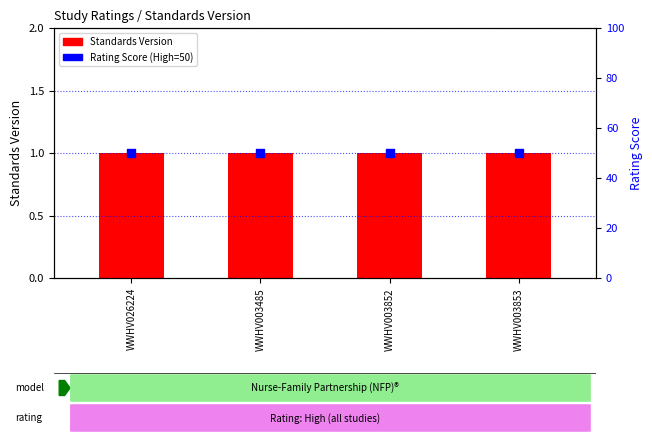

Which series contains the highest Y value?

Rating Score (High=50)